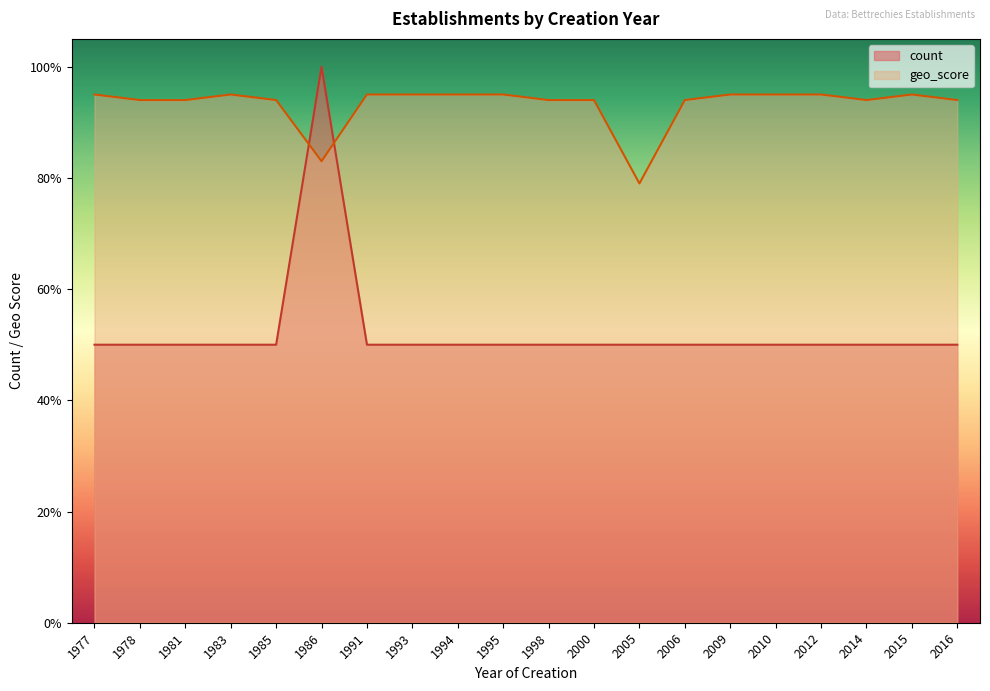

Between which two adjacent categories do count and geo_score first intersect?

1985 and 1986